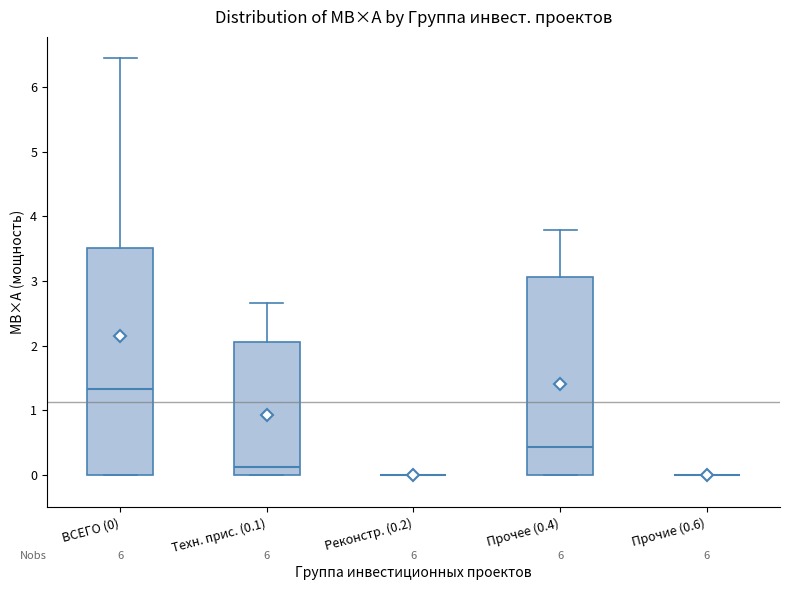

Reading left to right, transcribe this box plot: for each box, give where its median line is, the range the box spans, and where its two whiskers end, as read against the y-axis. The values are not printed on the chart, so give them approximately, as read against the axis.

ВСЕГО (0): median 1.3, box 0.0 to 3.5, whiskers 0.0 to 6.5
Техн. прис. (0.1): median 0.1, box 0.0 to 2.1, whiskers 0.0 to 2.7
Реконстр. (0.2): box collapsed to a line at 0.0, whiskers 0.0 to 0.0
Прочее (0.4): median 0.4, box 0.0 to 3.1, whiskers 0.0 to 3.8
Прочие (0.6): box collapsed to a line at 0.0, whiskers 0.0 to 0.0